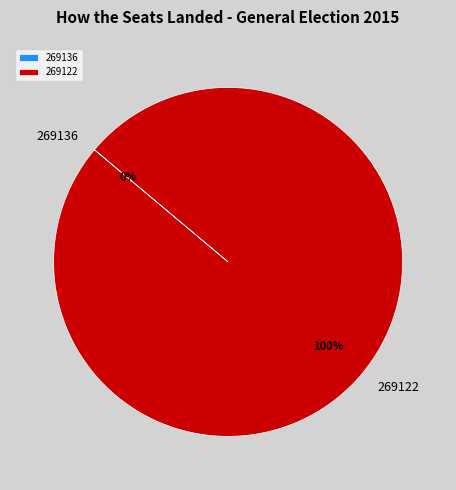

How many segments does this pie chart have?

2